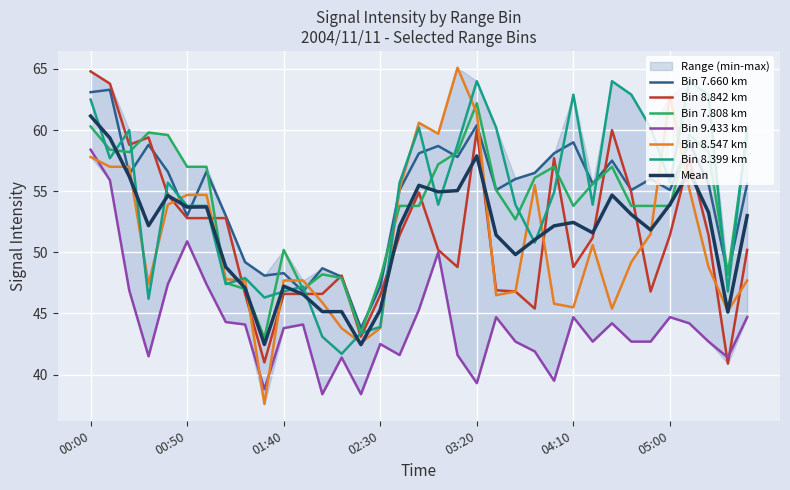

How many data points in 8.547 are above 48?

18